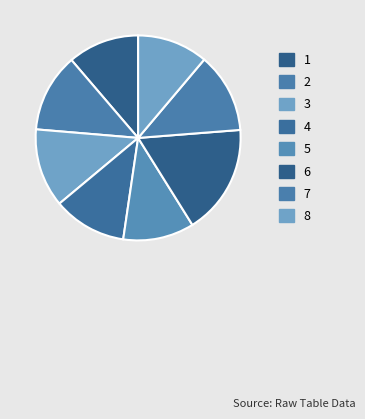

Is 8 the majority of the pie?

No